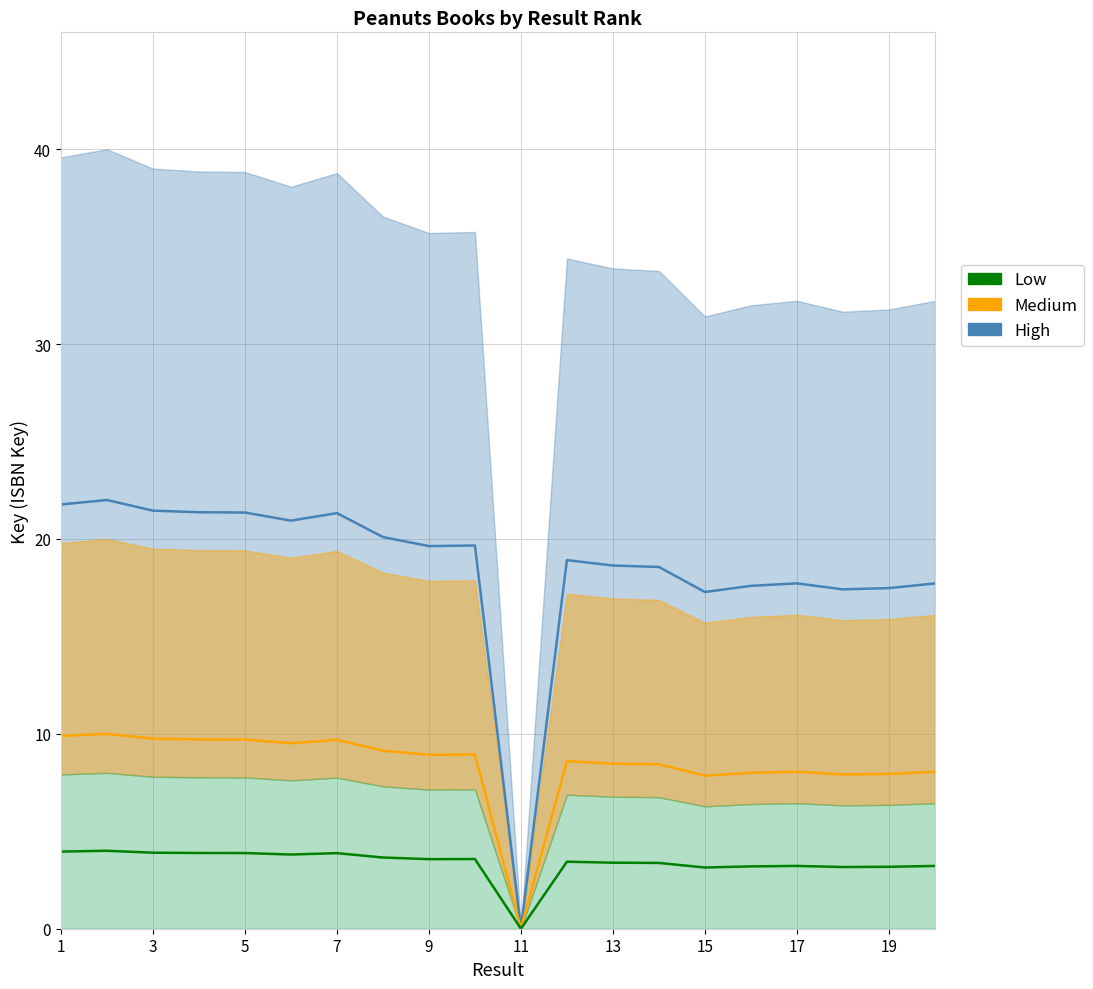

Reading left to right, extract all data points from this chart.

High: 21.8	22.0	21.5	21.4	21.4	20.9	21.3	20.1	19.6	19.7	0.0	18.9	18.6	18.6	17.3	17.6	17.7	17.4	17.5	17.7
Medium: 9.9	10.0	9.8	9.7	9.7	9.5	9.7	9.1	8.9	8.9	0.0	8.6	8.5	8.4	7.9	8.0	8.1	7.9	7.9	8.1
Low: 4.0	4.0	3.9	3.9	3.9	3.8	3.9	3.7	3.6	3.6	0.0	3.4	3.4	3.4	3.1	3.2	3.2	3.2	3.2	3.2